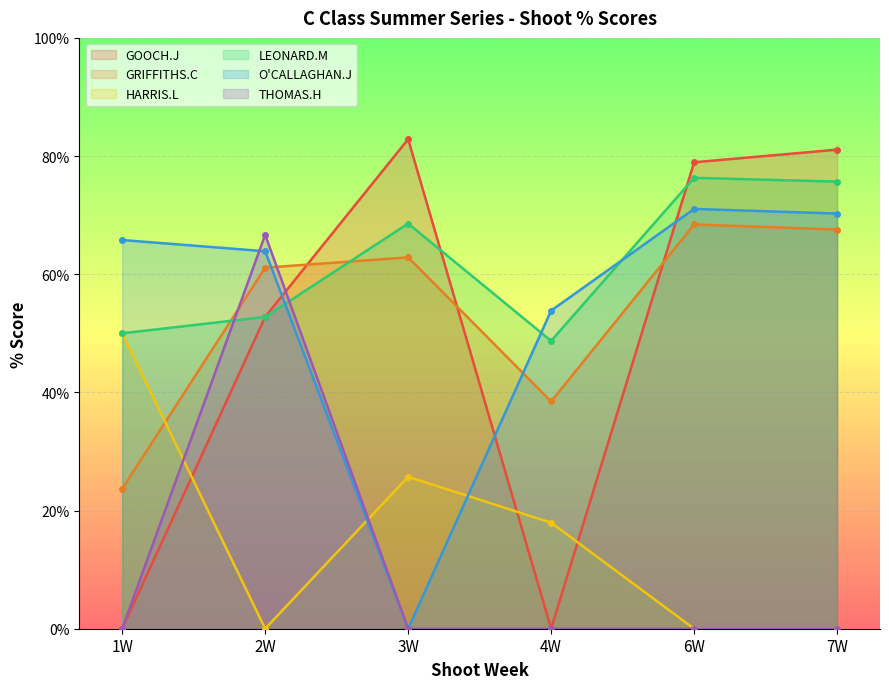

At how many categories does at least one series exceed 18?

6